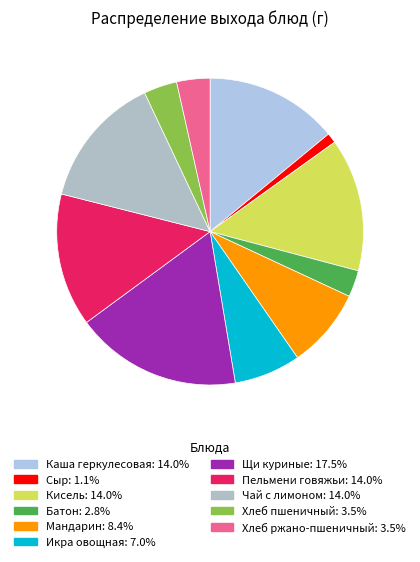

How many slices are in this pie chart?

11